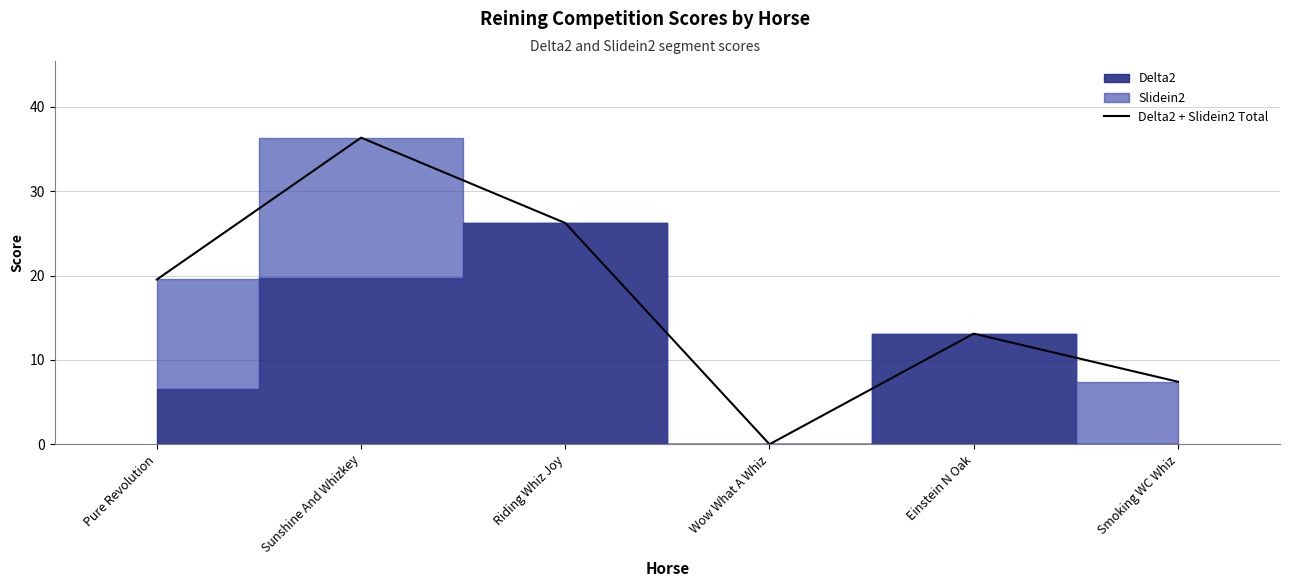

Reading right to left, transcribe all the data shown in this chart.

Smoking WC Whiz=7.4	Einstein N Oak=13.1	Wow What A Whiz=0.0	Riding Whiz Joy=26.2	Sunshine And Whizkey=36.3	Pure Revolution=19.5